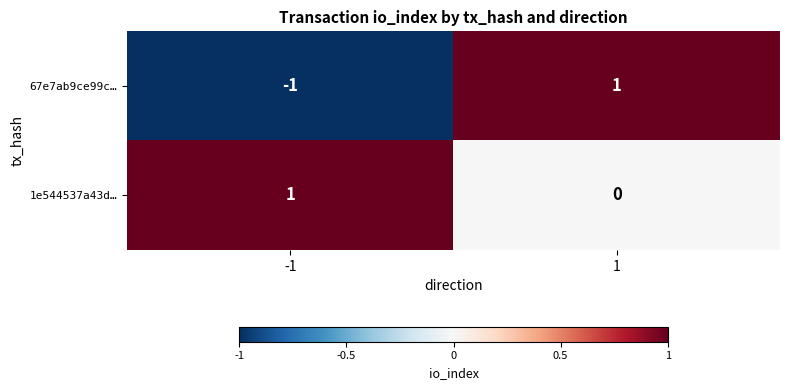

Rank the series by their average value, from lowest to highest.

67e7ab9ce99c…, 1e544537a43d…